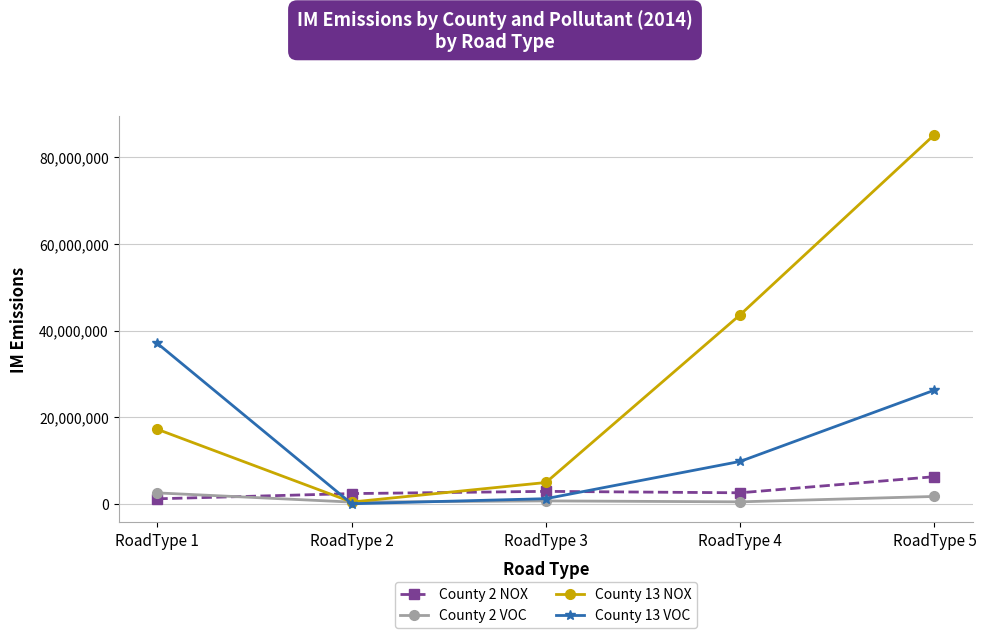

The value of County 13 VOC at RoadType 1 is 11421899.4. True or false?

False